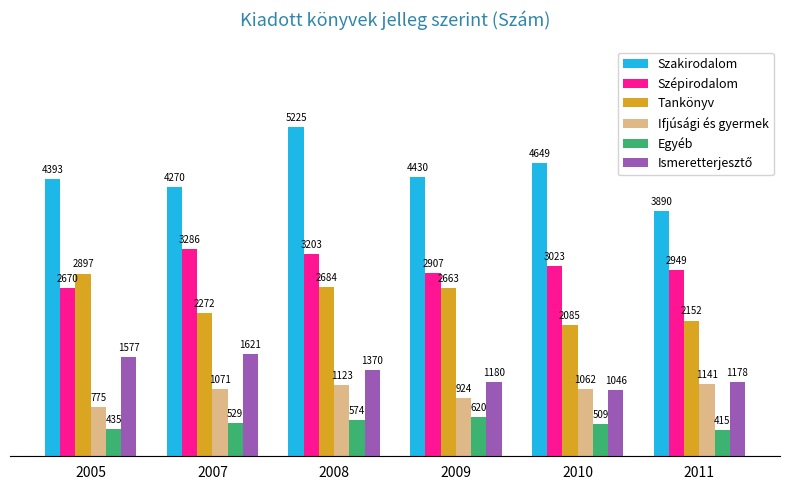

Which category has the highest value in the Ifjúsági és gyermek series?

2011